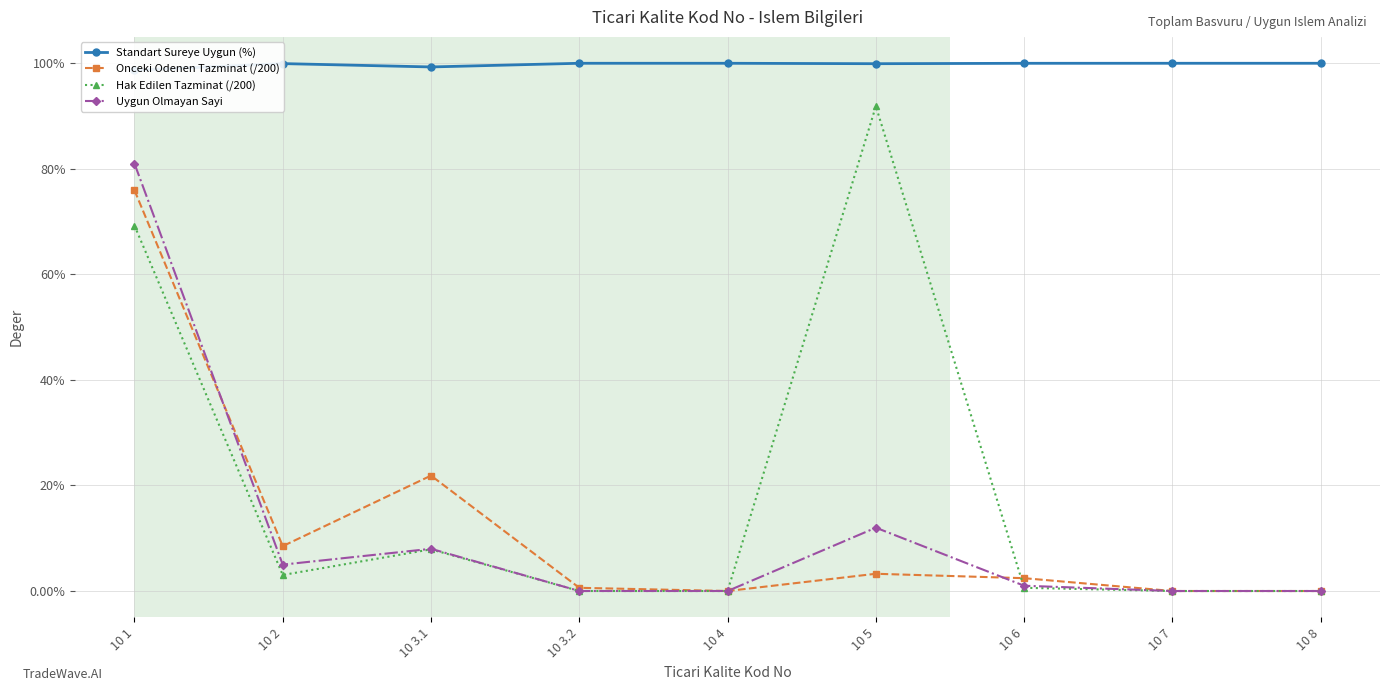

The value of Uygun Olmayan Sayi at 10 4 is -54.6. True or false?

False